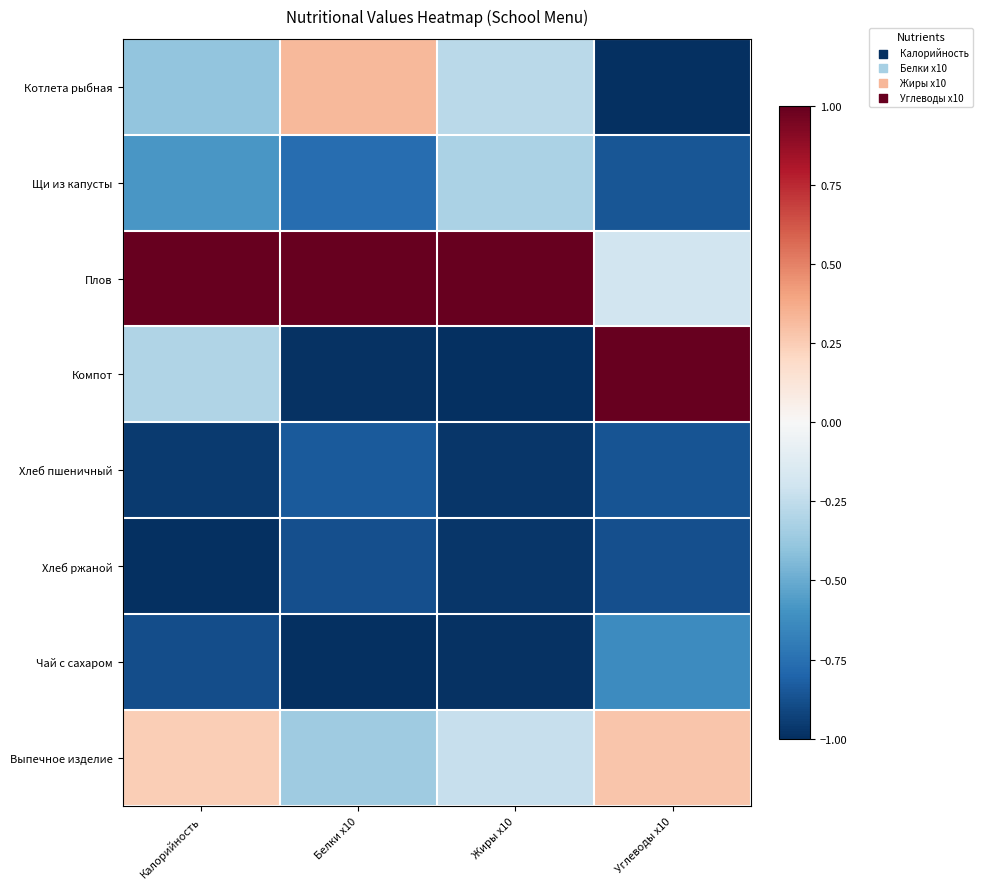

At how many categories does at least one series exceed 0?

4